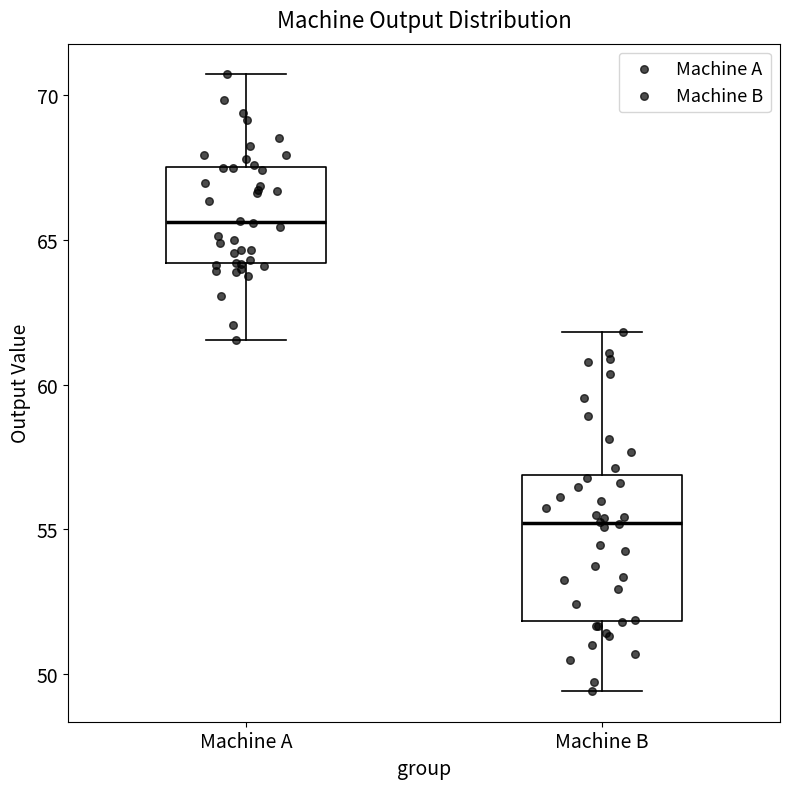

Reading left to right, transcribe this box plot: for each box, give where its median line is, the range the box spans, and where its two whiskers end, as read against the y-axis. The values are not printed on the chart, so give them approximately, as read against the axis.

Machine A: median 65.5, box 64.0 to 67.5, whiskers 61.5 to 70.5
Machine B: median 55.0, box 52.0 to 57.0, whiskers 49.5 to 62.0